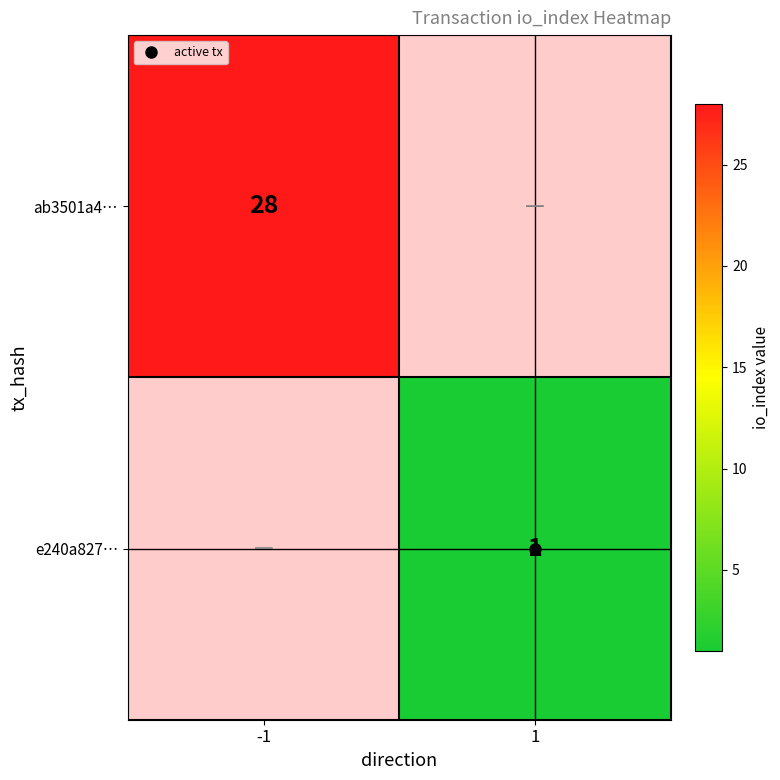

Count the number of categories in the chart.

2